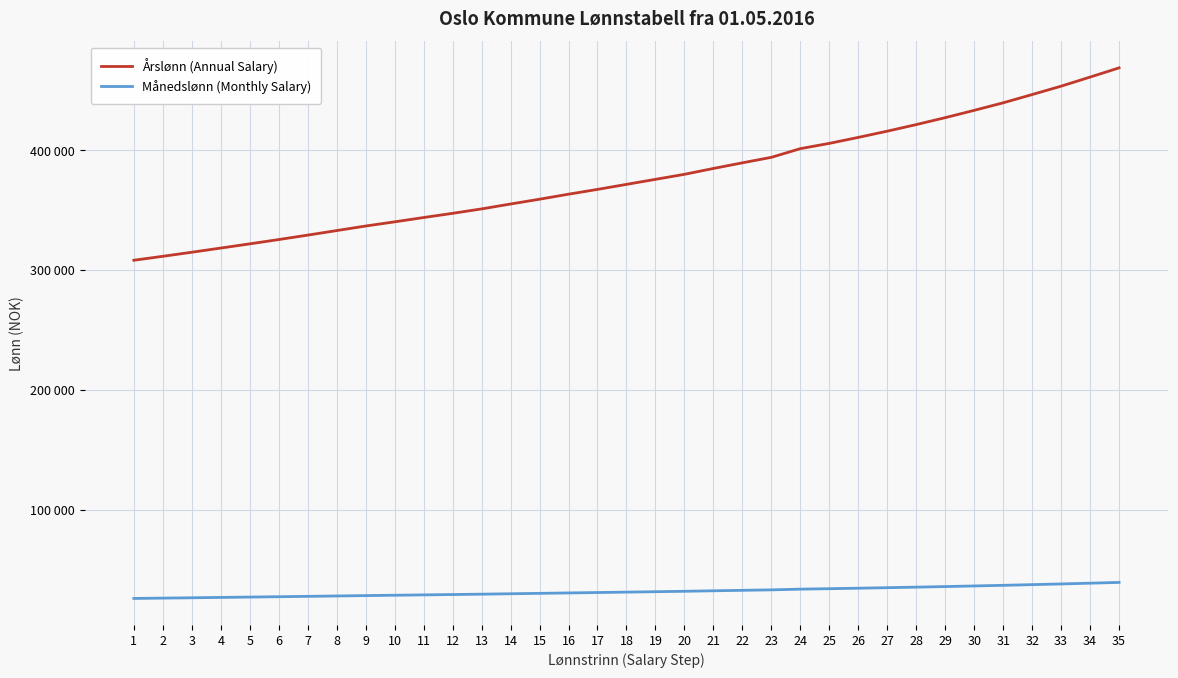

Reading left to right, transcribe all the data shown in this chart.

Årslønn (Annual Salary): 1=308250.0	2=311550.0	3=314950.0	4=318450.0	5=321950.0	6=325550.0	7=329250.0	8=333050.0	9=336850.0	10=340350.0	11=343950.0	12=347450.0	13=351150.0	14=355250.0	15=359250.0	16=363450.0	17=367450.0	18=371650.0	19=375850.0	20=380050.0	21=384950.0	22=389650.0	23=394250.0	24=401500.0	25=405900.0	26=410900.0	27=416100.0	28=421600.0	29=427400.0	30=433500.0	31=439800.0	32=446700.0	33=453700.0	34=461300.0	35=469000.0
Månedslønn (Monthly Salary): 1=25687.5	2=25962.5	3=26245.8	4=26537.5	5=26829.2	6=27129.2	7=27437.5	8=27754.2	9=28070.8	10=28362.5	11=28662.5	12=28954.2	13=29262.5	14=29604.2	15=29937.5	16=30287.5	17=30620.8	18=30970.8	19=31320.8	20=31670.8	21=32079.2	22=32470.8	23=32854.2	24=33458.3	25=33825.0	26=34241.7	27=34675.0	28=35133.3	29=35616.7	30=36125.0	31=36650.0	32=37225.0	33=37808.3	34=38441.7	35=39083.3